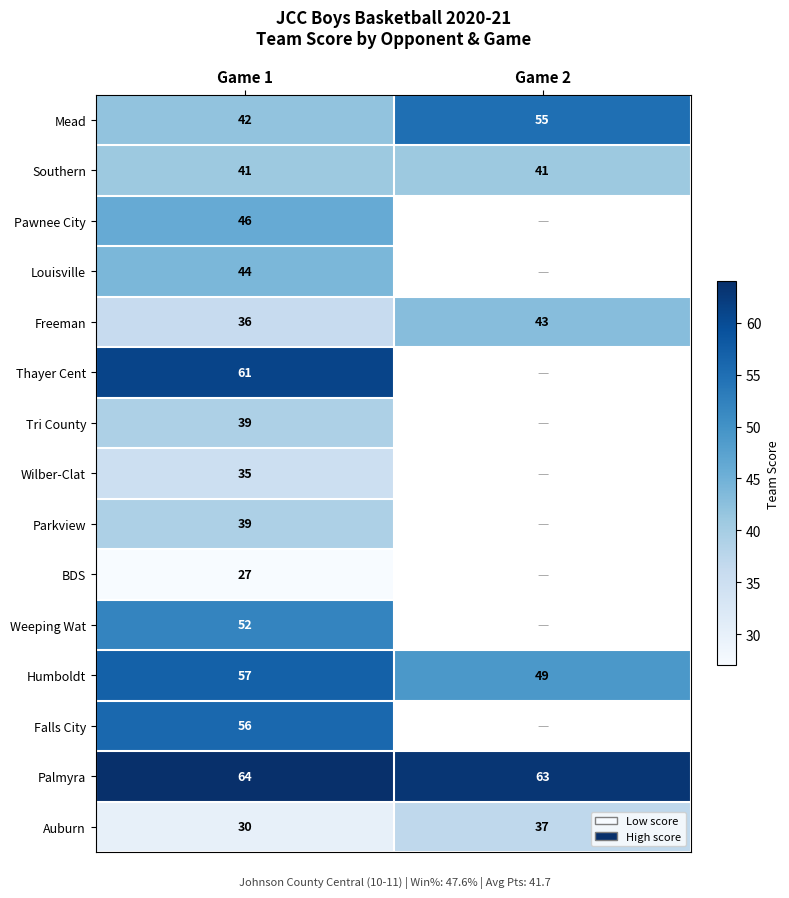

The value of Auburn at Game 1 is 20.2. True or false?

False